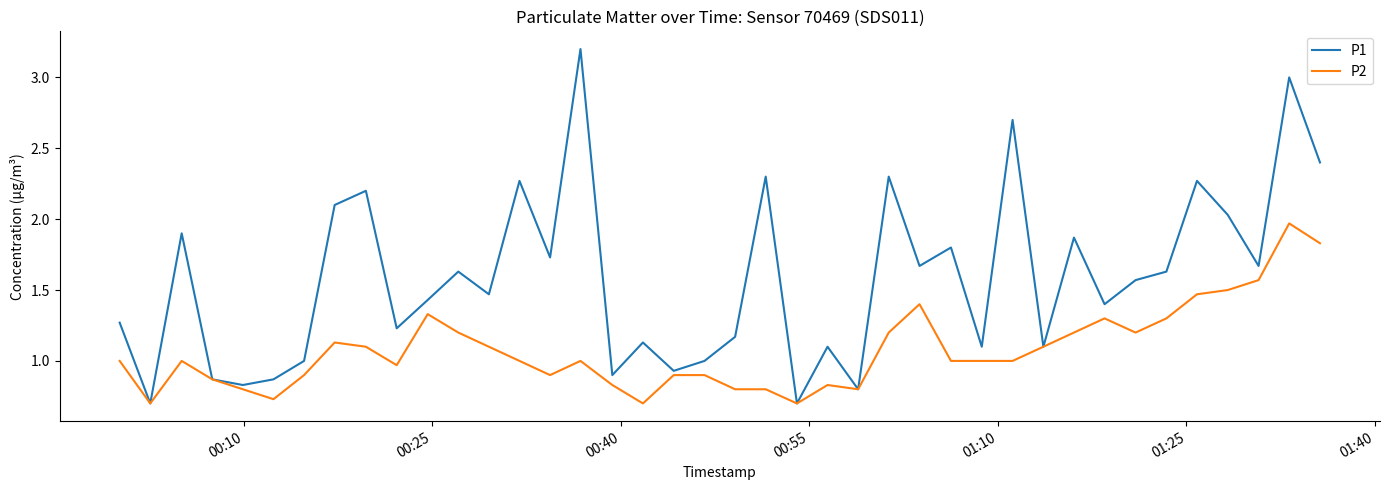

Which series has the largest total across all categories?

P1